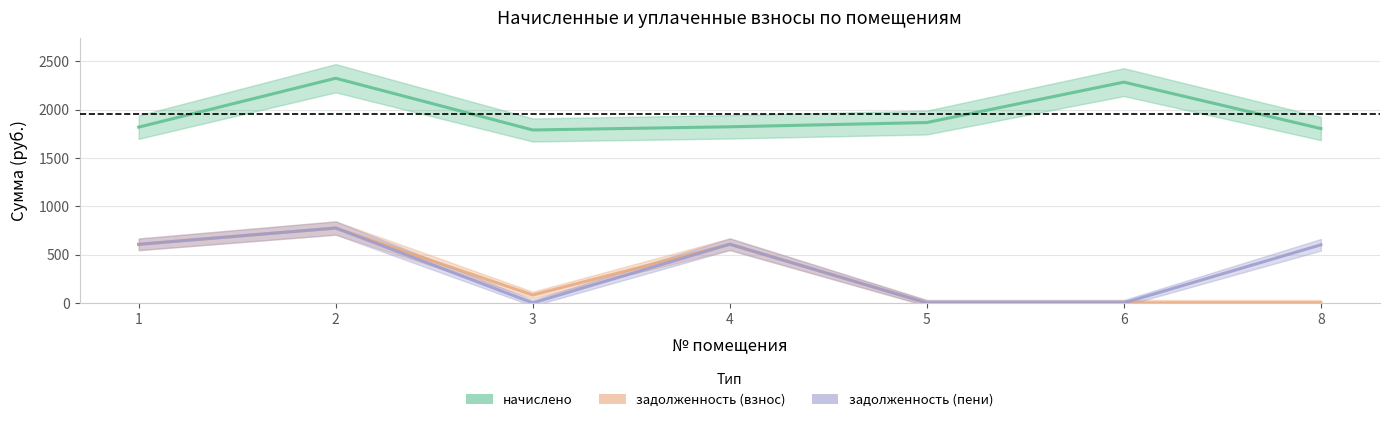

What is the value of the начислено point at the 2nd from the left?

2324.2